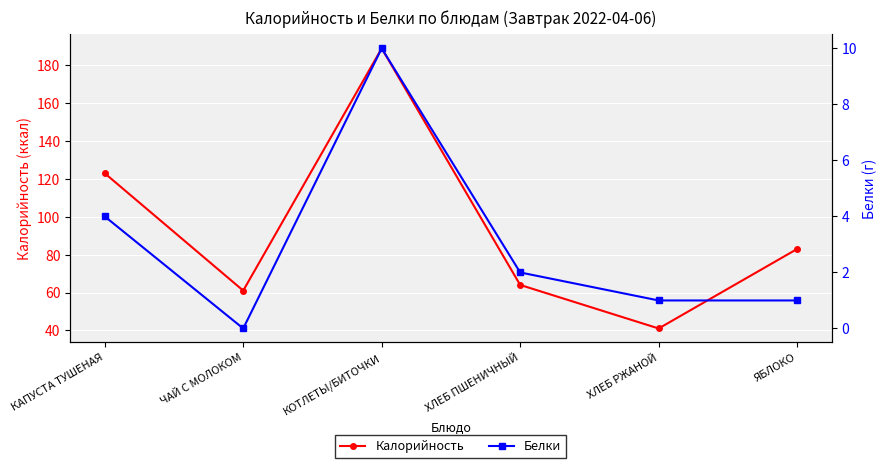

Reading right to left, extract all data points from this chart.

Калорийность: ЯБЛОКО=83	ХЛЕБ РЖАНОЙ=41	ХЛЕБ ПШЕНИЧНЫЙ=64	КОТЛЕТЫ/БИТОЧКИ=189	ЧАЙ С МОЛОКОМ=61	КАПУСТА ТУШЕНАЯ=123
Белки: ЯБЛОКО=1	ХЛЕБ РЖАНОЙ=1	ХЛЕБ ПШЕНИЧНЫЙ=2	КОТЛЕТЫ/БИТОЧКИ=10	ЧАЙ С МОЛОКОМ=0	КАПУСТА ТУШЕНАЯ=4